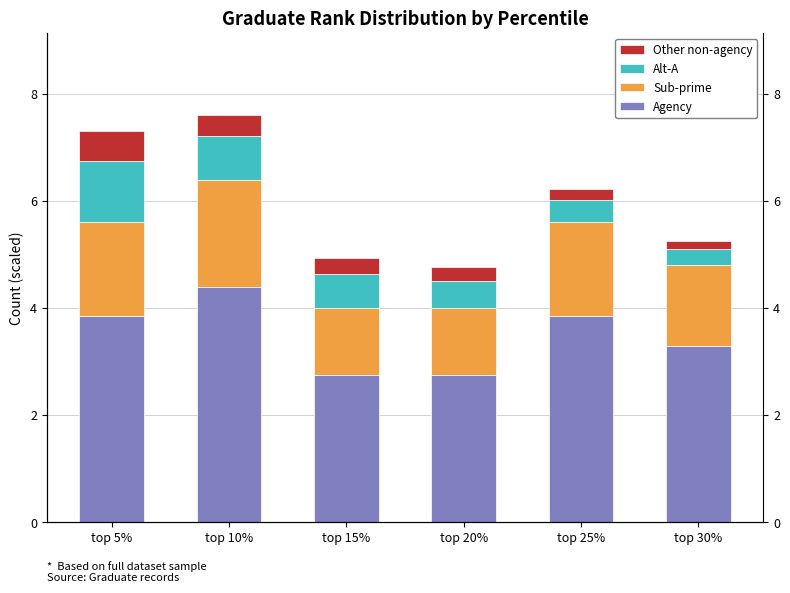

Between top 25% and top 15%, which is larger?

top 25%